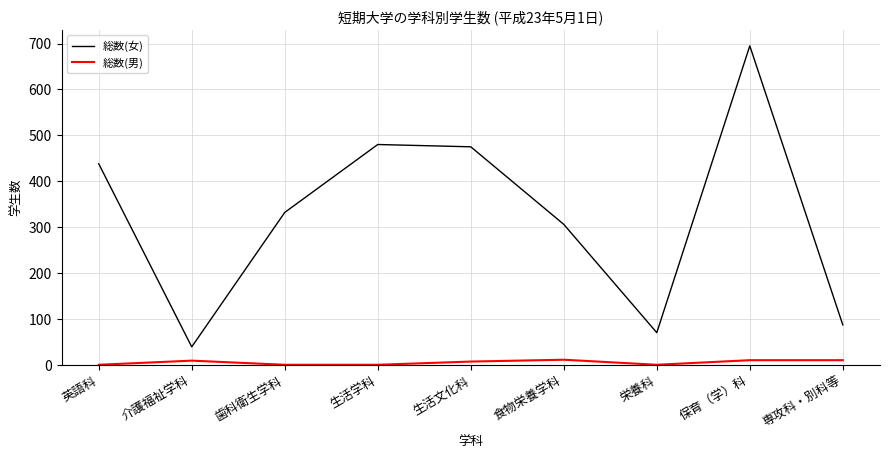

At which category does the chart reach its peak across all series?

保育（学）科